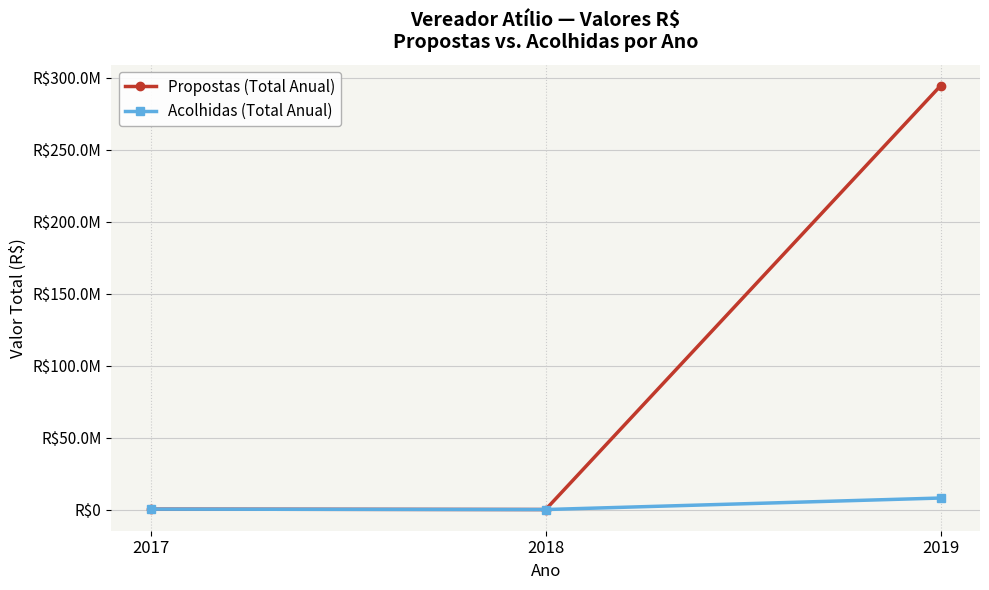

Which series has the largest range (max minus min)?

Propostas (Total Anual)